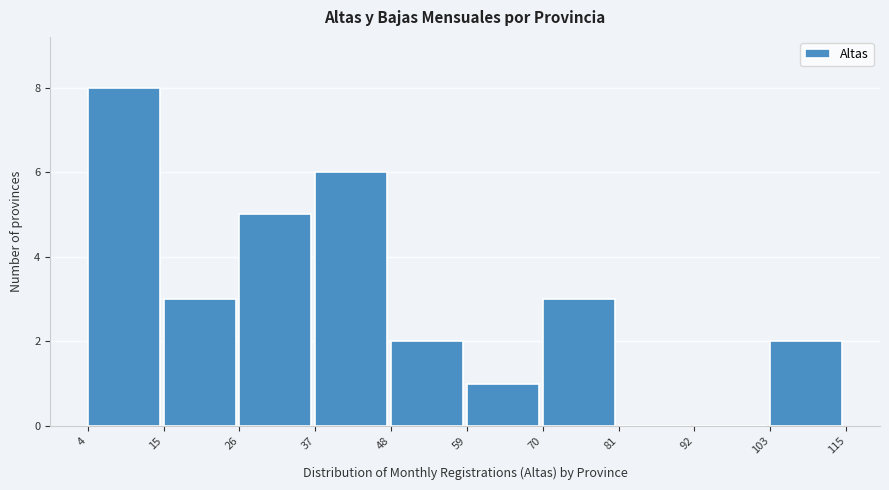

Over which range of the x-axis is the bar tallest?

4 to 15